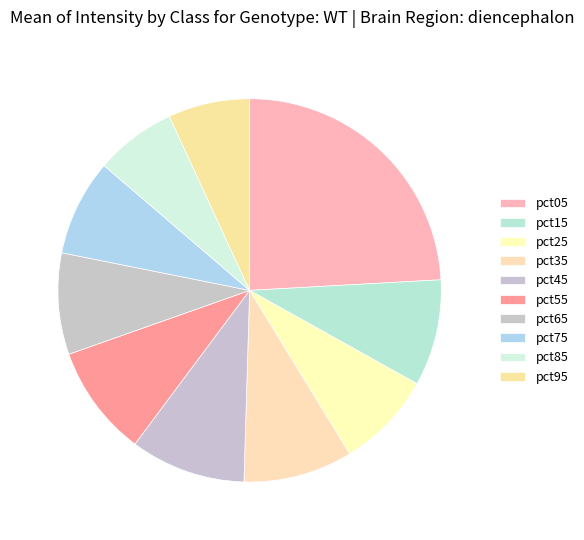

To the nearest percent, what is the difference between the pct45 and pct15 slice percentages?

1%